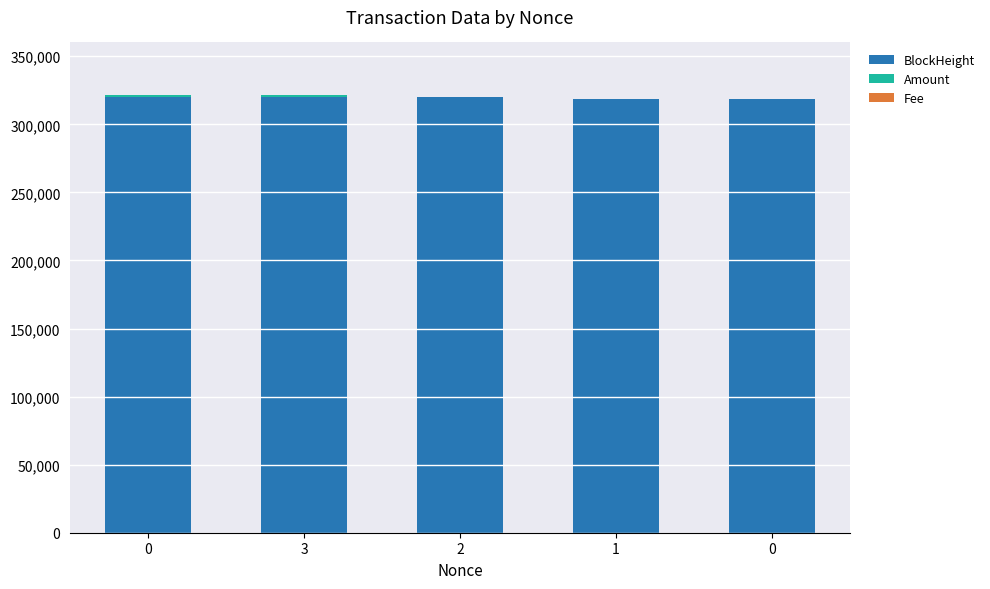

How many categories are shown in the chart?

5